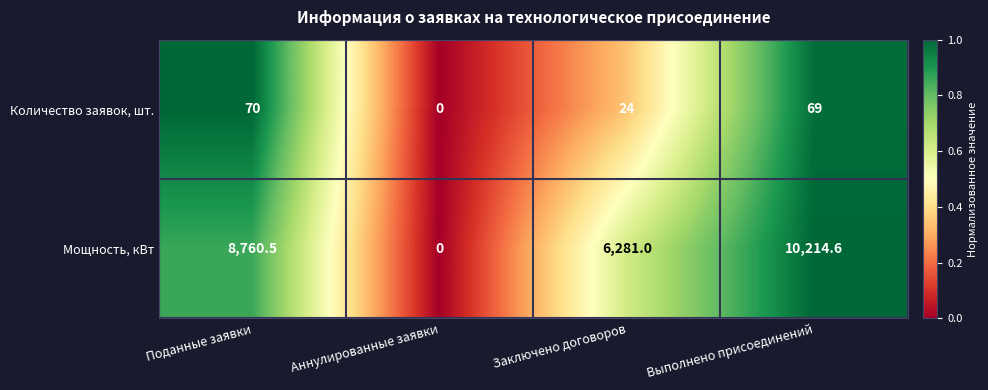

Between Поданные заявки and Заключено договоров, which series saw the biggest shift?

Мощность, кВт